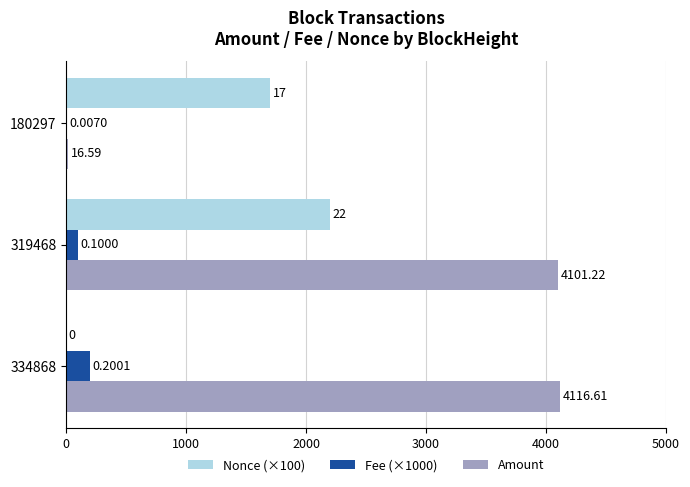

What is the sum of the Nonce (×100) values at 334868 and 180297?

1700.0